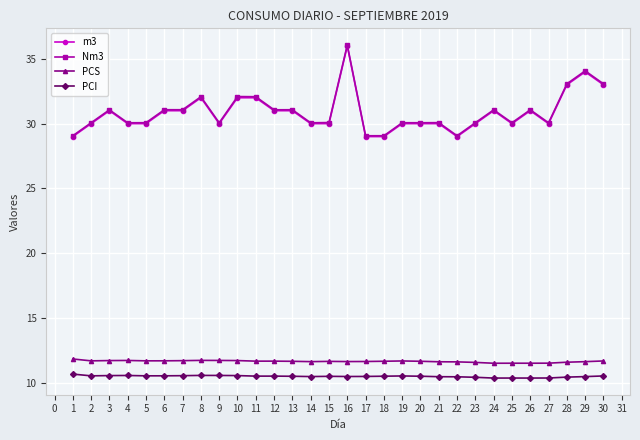

True or false: m3 and PCI intersect in this chart.

False